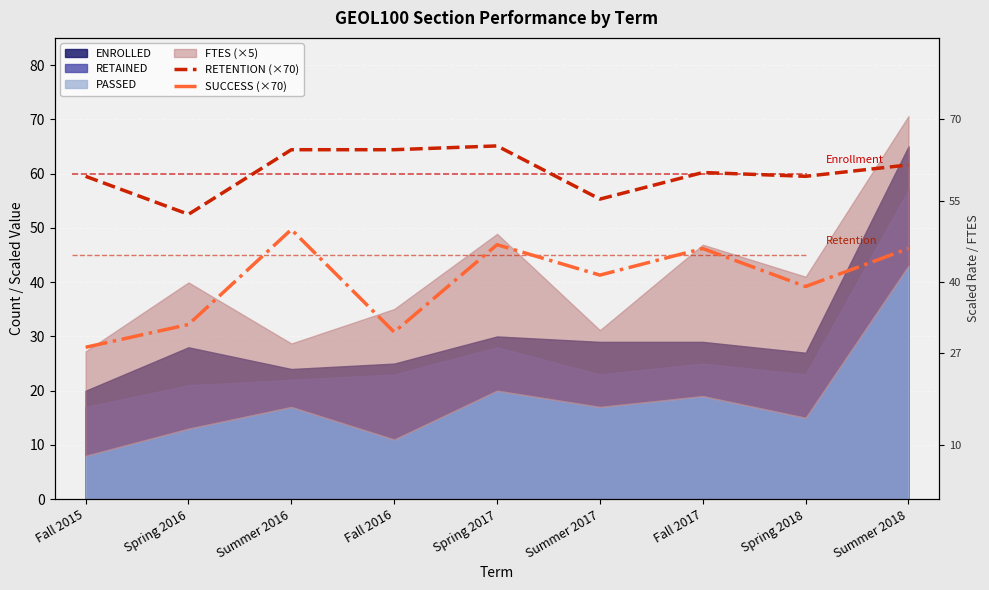

What is the difference between the second highest and second lowest values in the SUCCESS (×70) series?

16.1